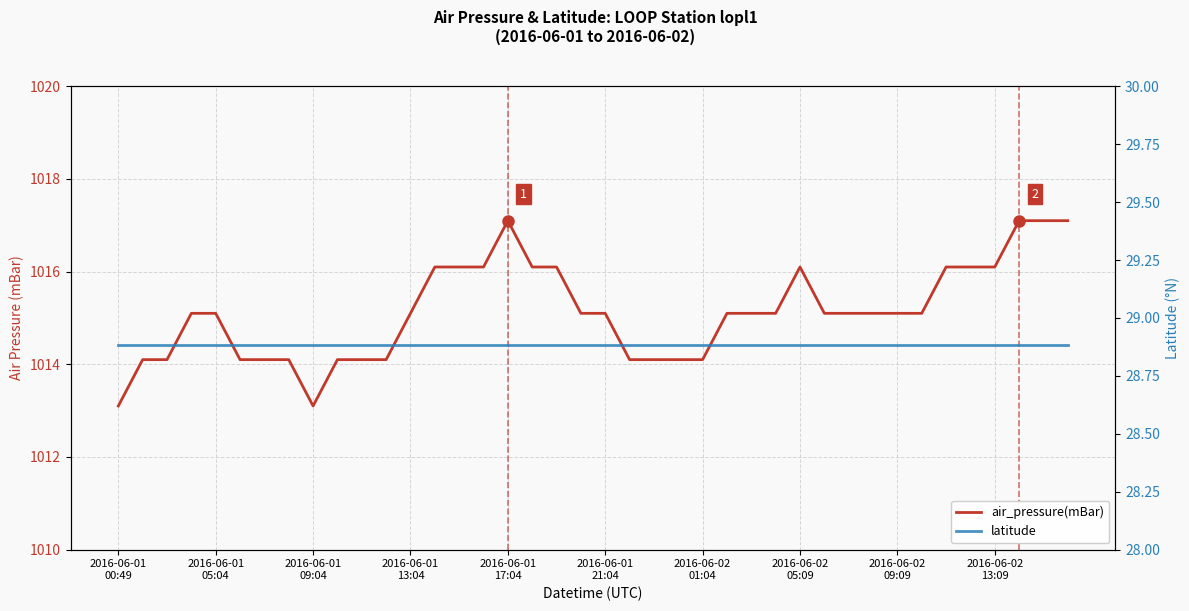

Which category has the highest value in the air_pressure(mBar) series?

2016-06-01 17:04